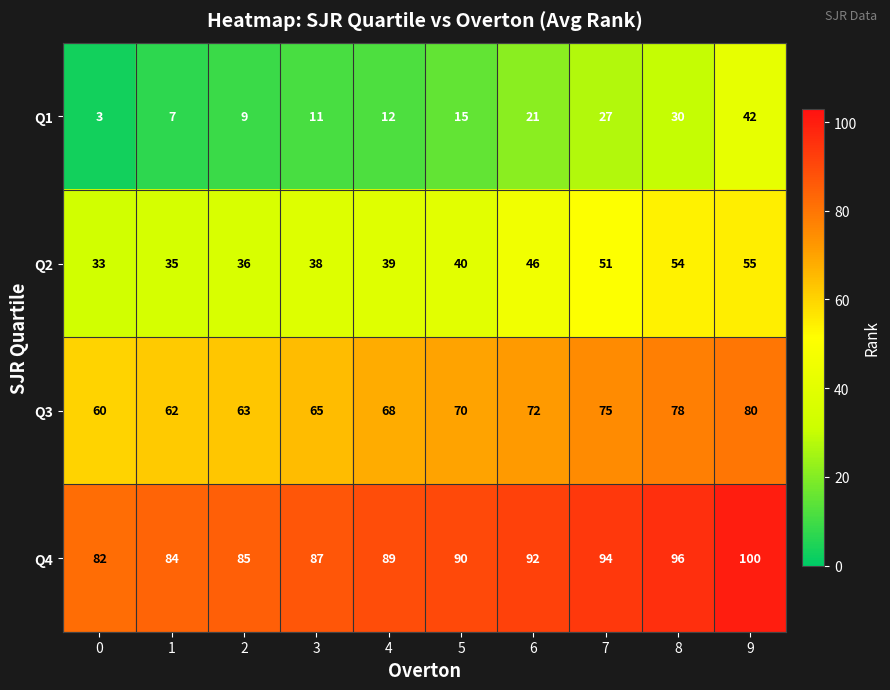

True or false: Q1 has a value of 5 at 0.

False